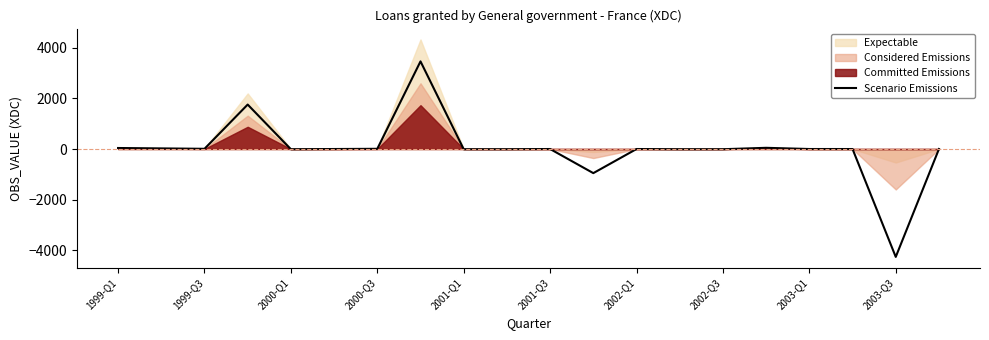

What is the maximum value shown in the chart?

3456.8